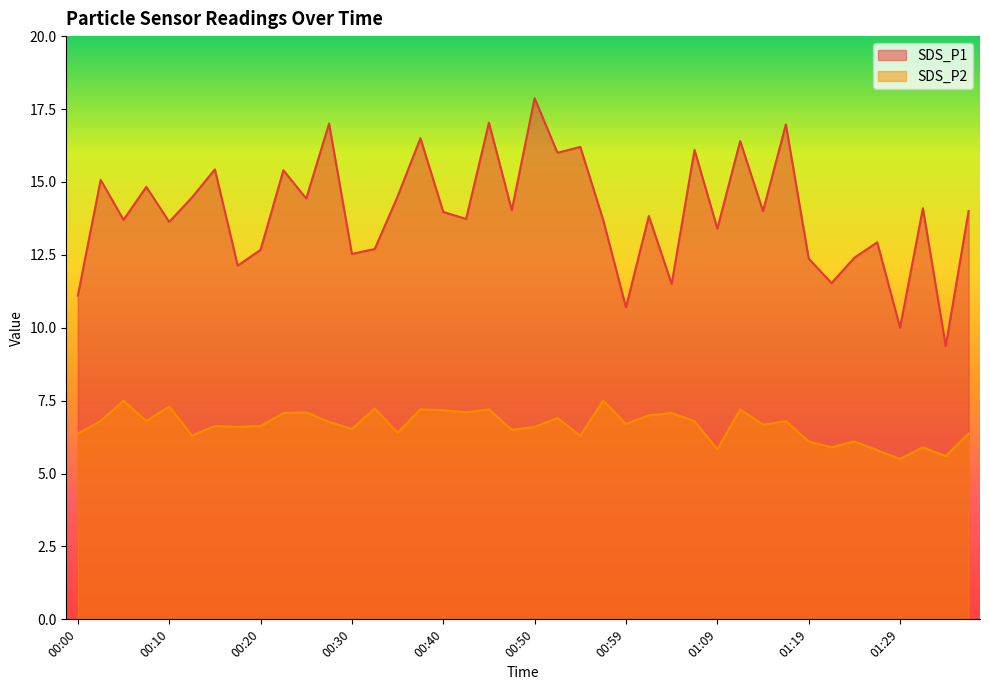

How many lines are shown in the chart?

2